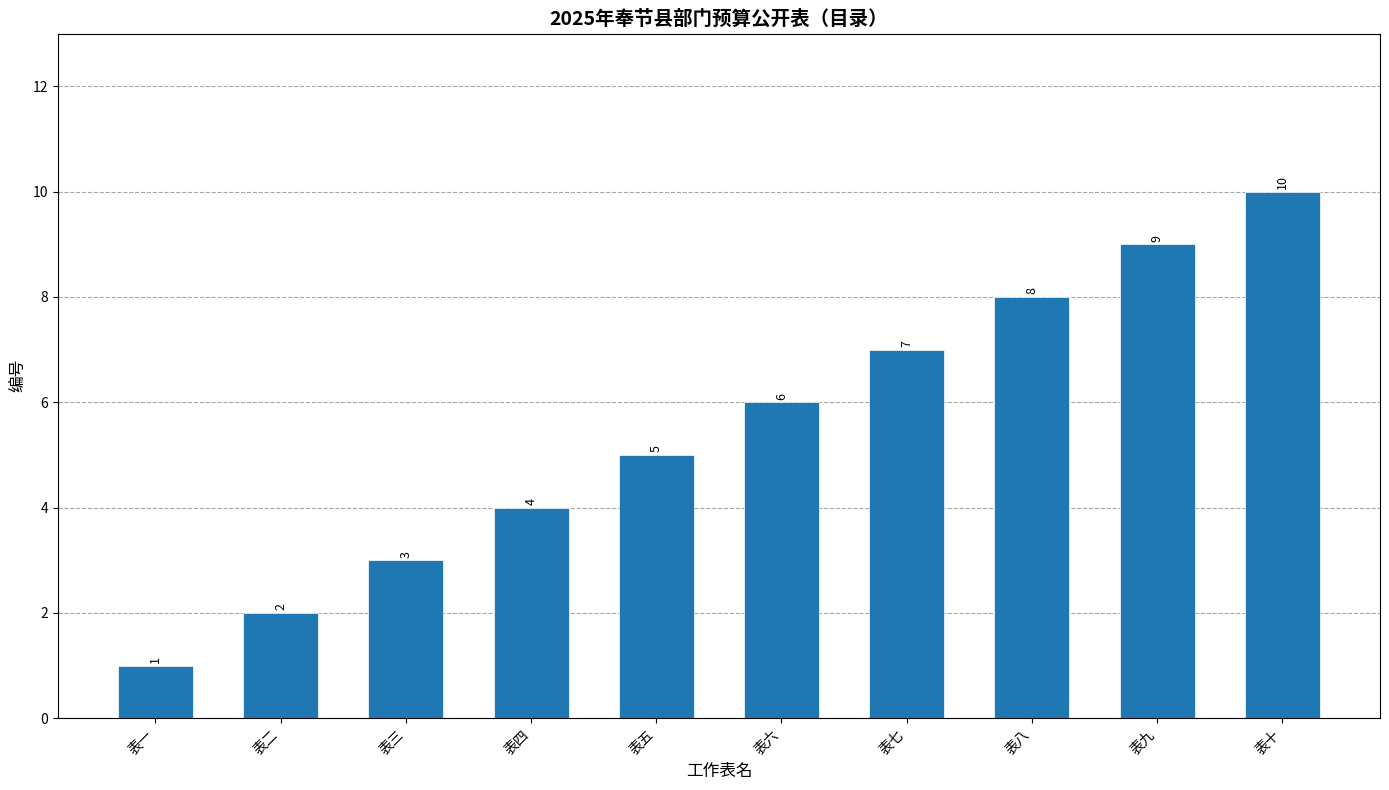

What is the label of the 9th bar from the right?

表二